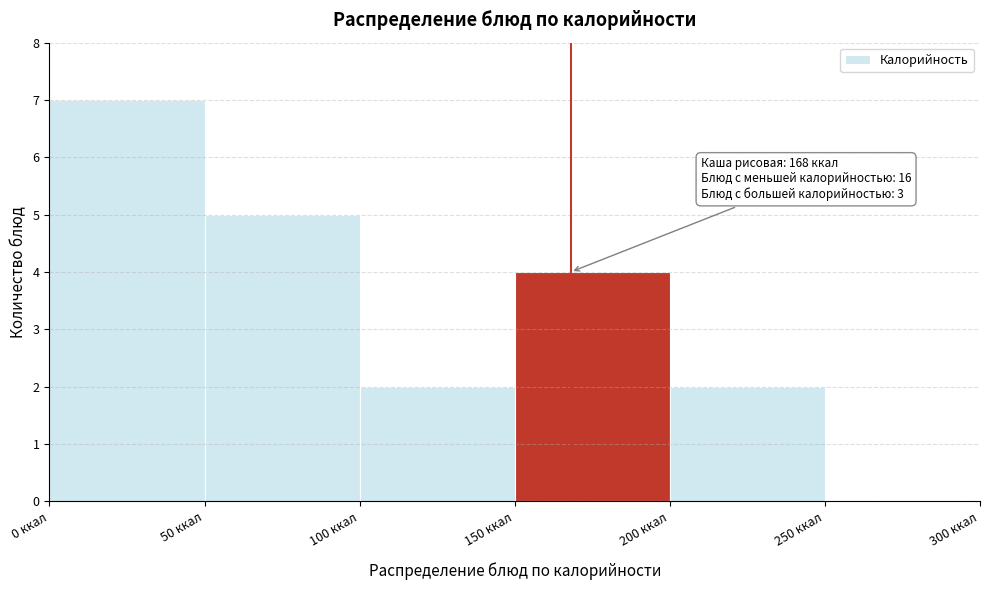

Over which range of the x-axis is the bar tallest?

0 to 50